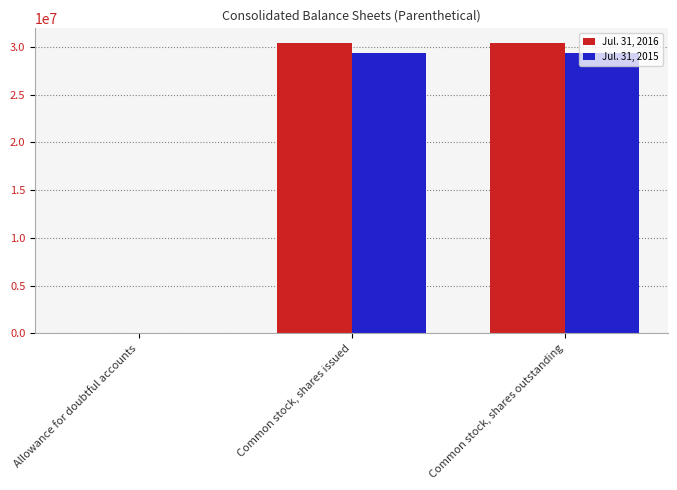

Is the value of Jul. 31, 2016 at Common stock, shares outstanding greater than the value of Jul. 31, 2015 at Common stock, shares outstanding?

Yes